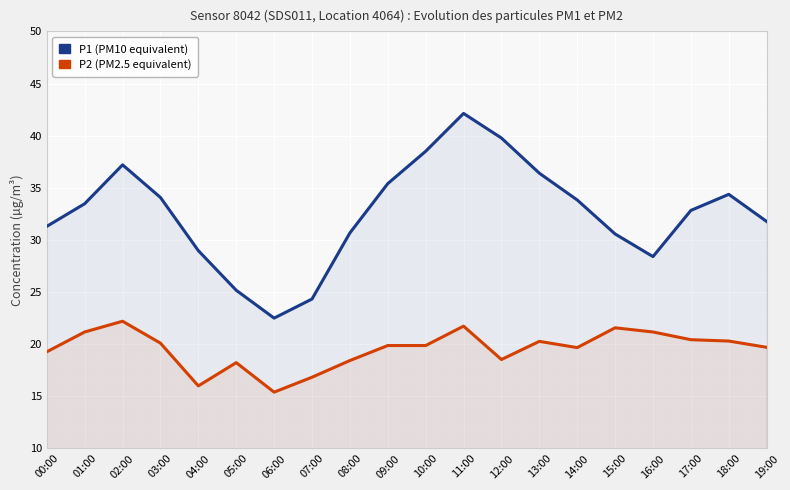

How many data points in P2 are above 19?

14